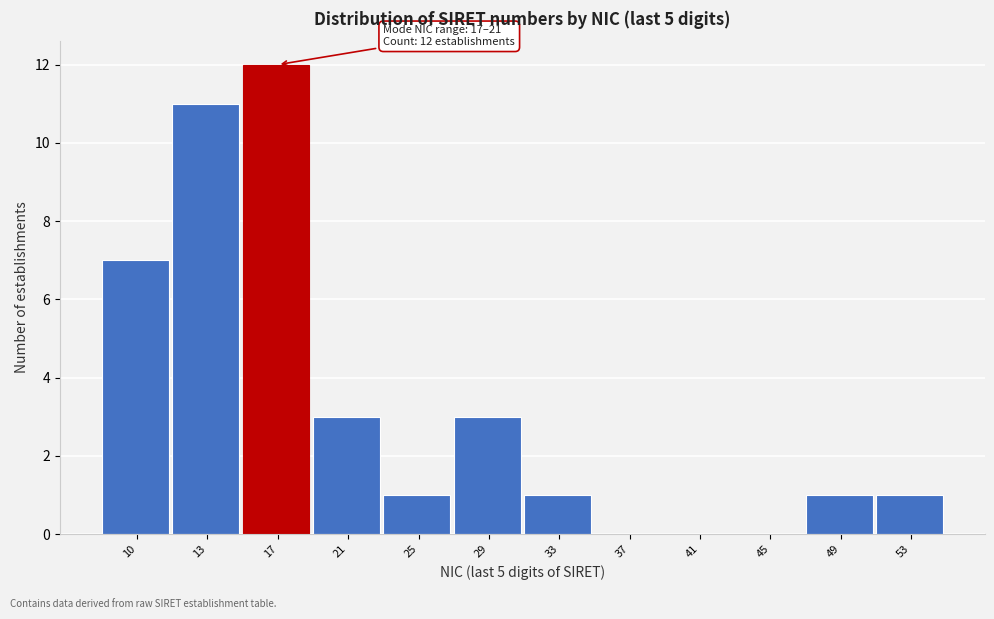

Reading left to right, extract all data points from this chart.

10=7	13=11	17=12	21=3	25=1	29=3	33=1	37=0	41=0	45=0	49=1	53=1